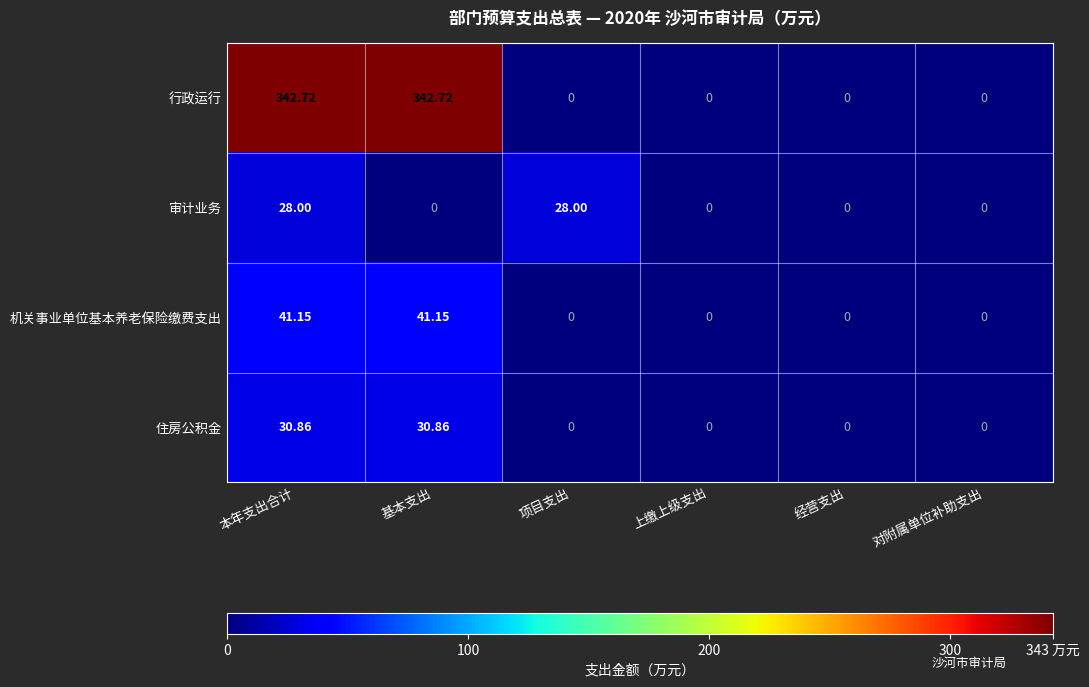

Rank the series at 基本支出 from lowest to highest value.

审计业务, 住房公积金, 机关事业单位基本养老保险缴费支出, 行政运行